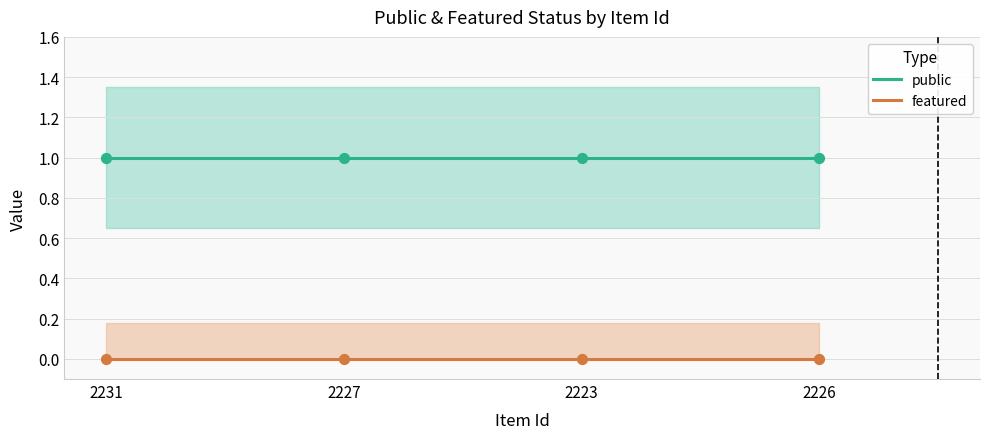

At which category is the sum across all series the highest?

2231